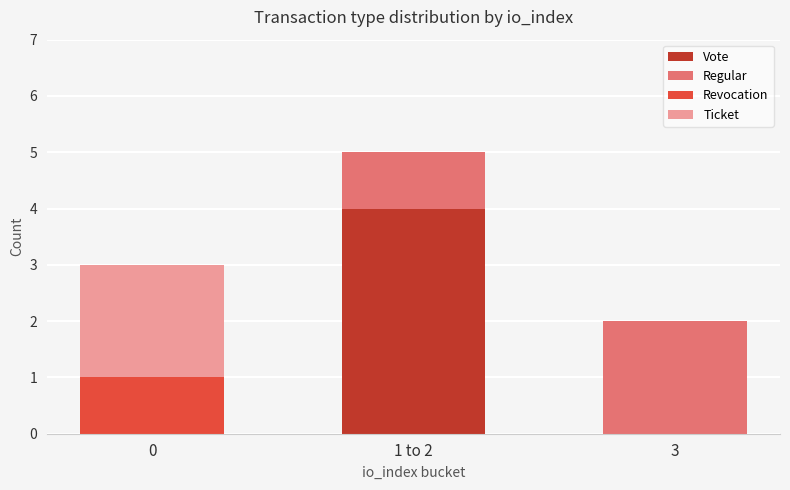

What is the sum of all Vote values?

4